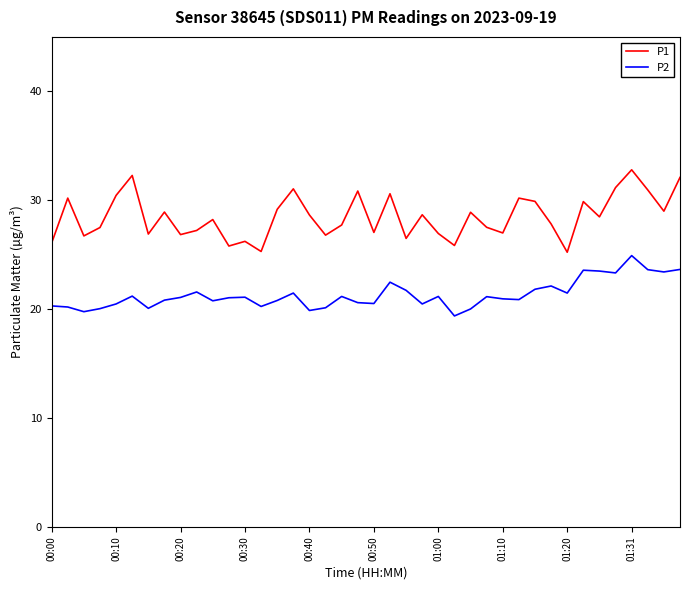

What is the maximum value for P2?

24.9